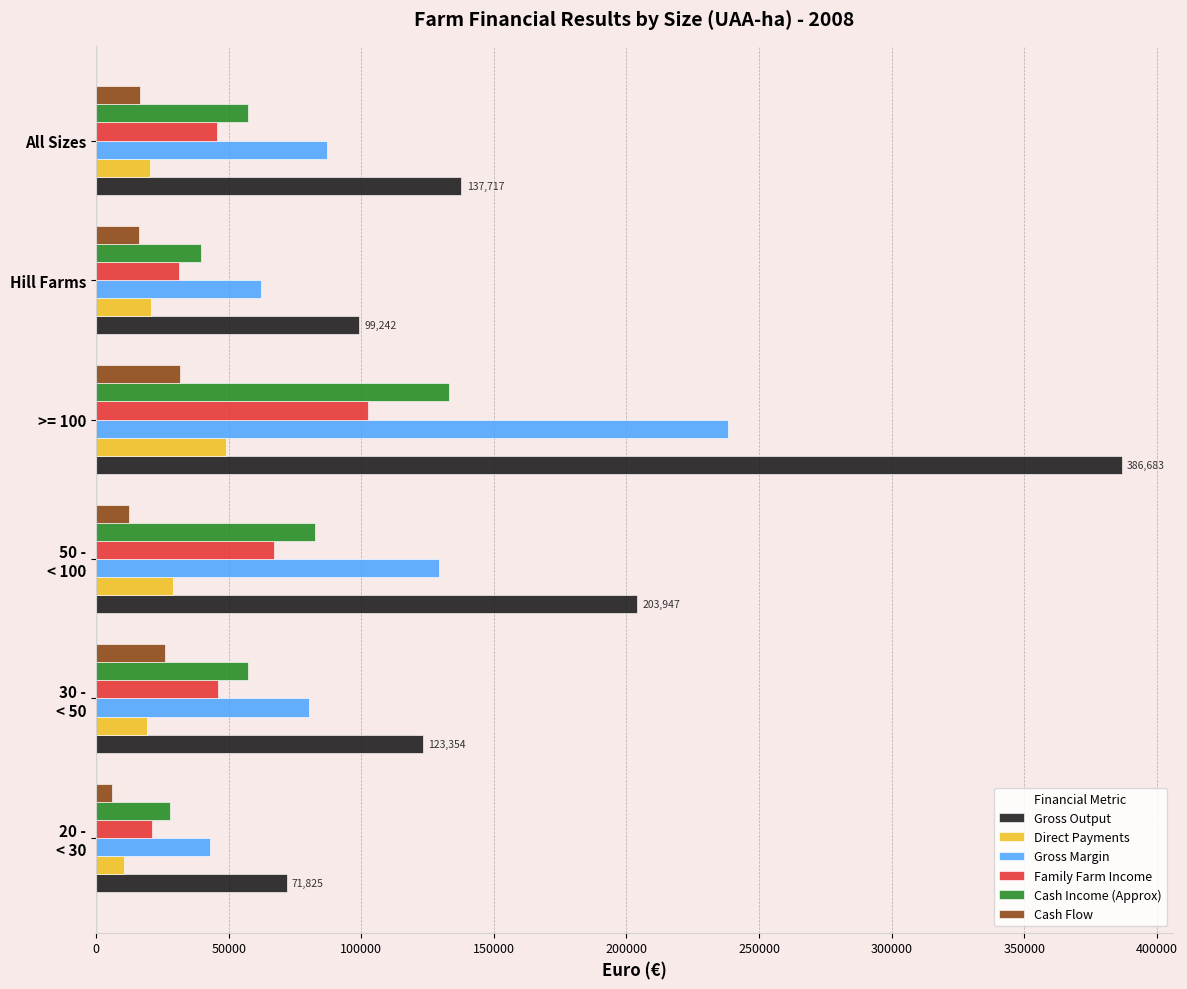

What is the average value of the Gross Output series?

170461